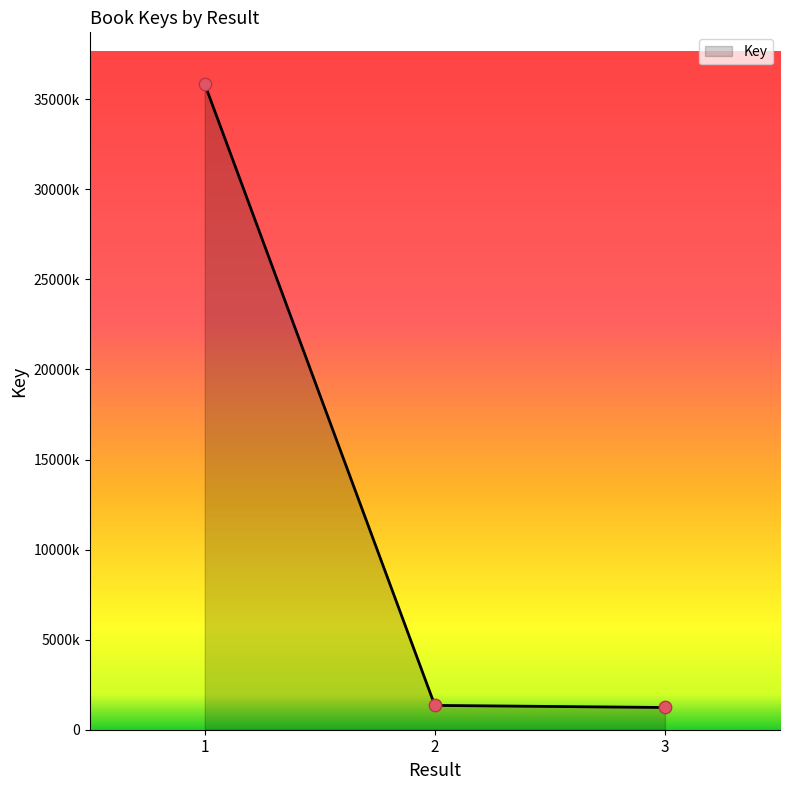

Which has a higher value, 3 or 1?

1